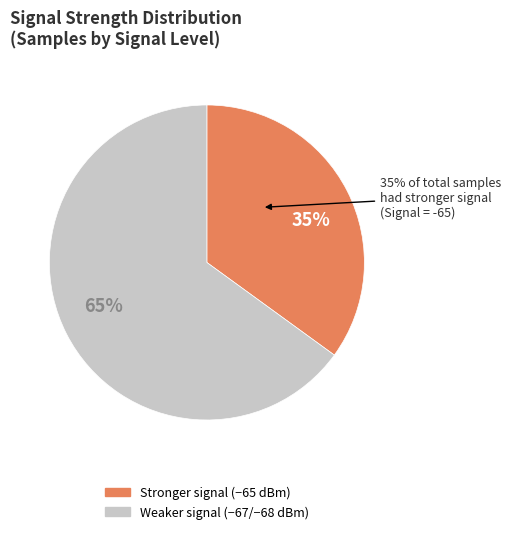

True or false: 35 accounts for 2% of the total.

True